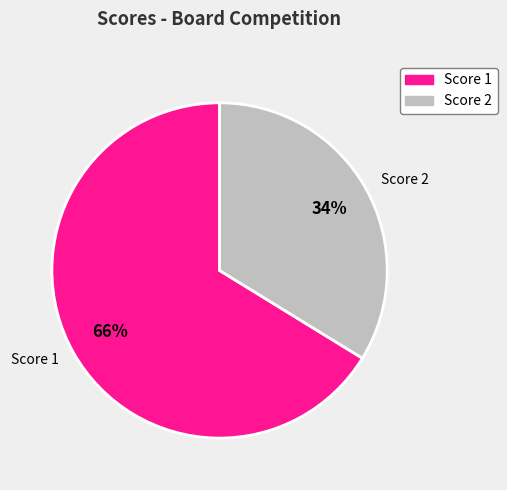

Which series has the largest range (max minus min)?

Score 2